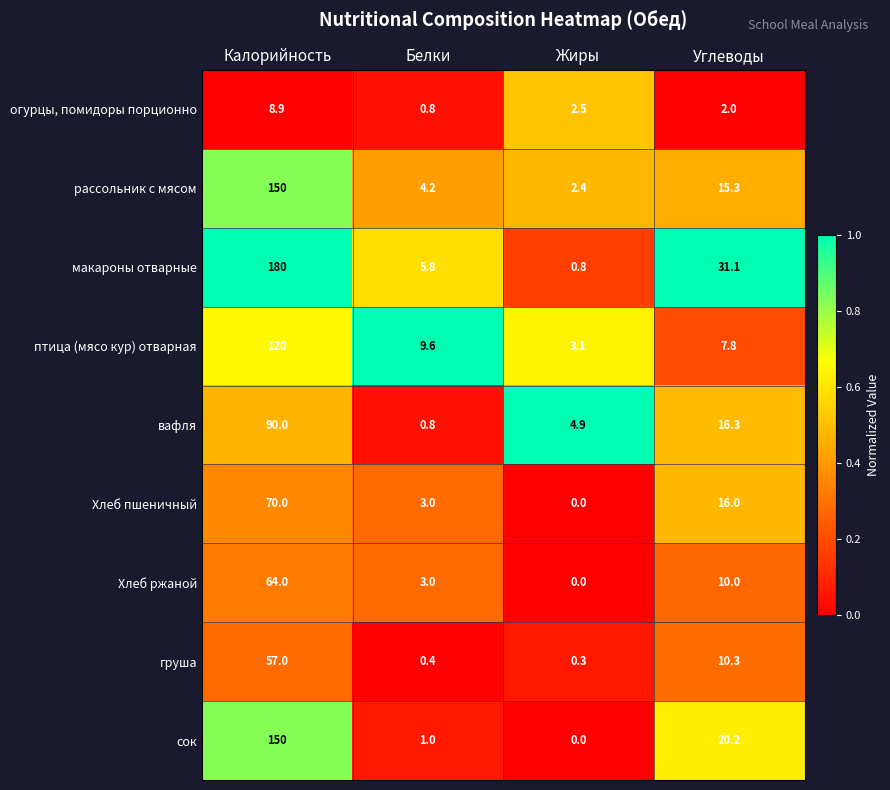

What is the difference between the maximum and minimum values in the рассольник с мясом series?

147.6